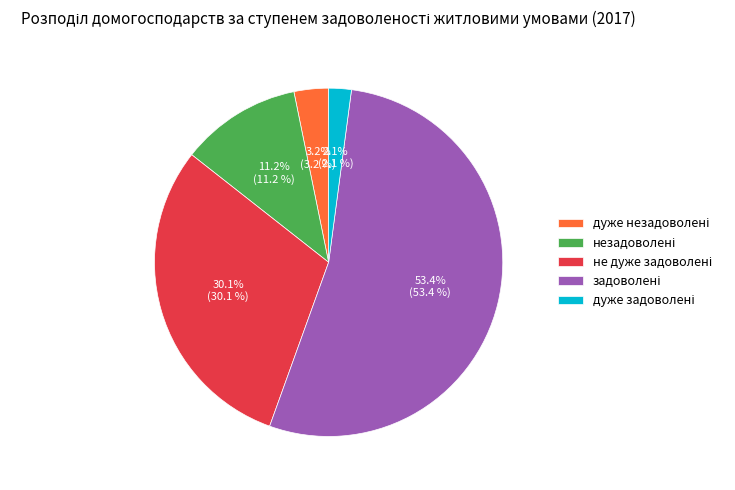

Is there a majority slice in this chart?

Yes